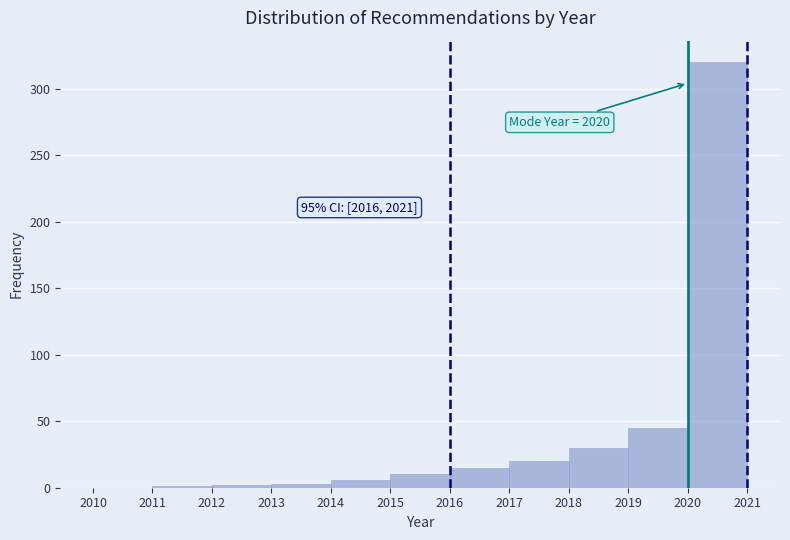

Which range on the x-axis has the tallest bar?

2020 to 2021